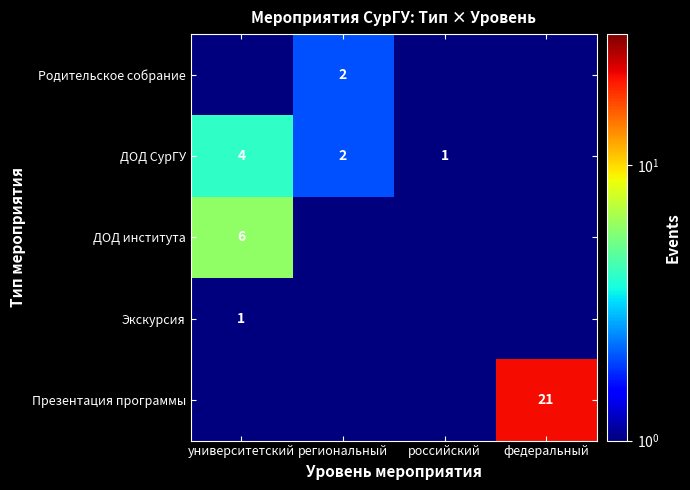

The value of Родительское собрание at региональный is 1.4. True or false?

False